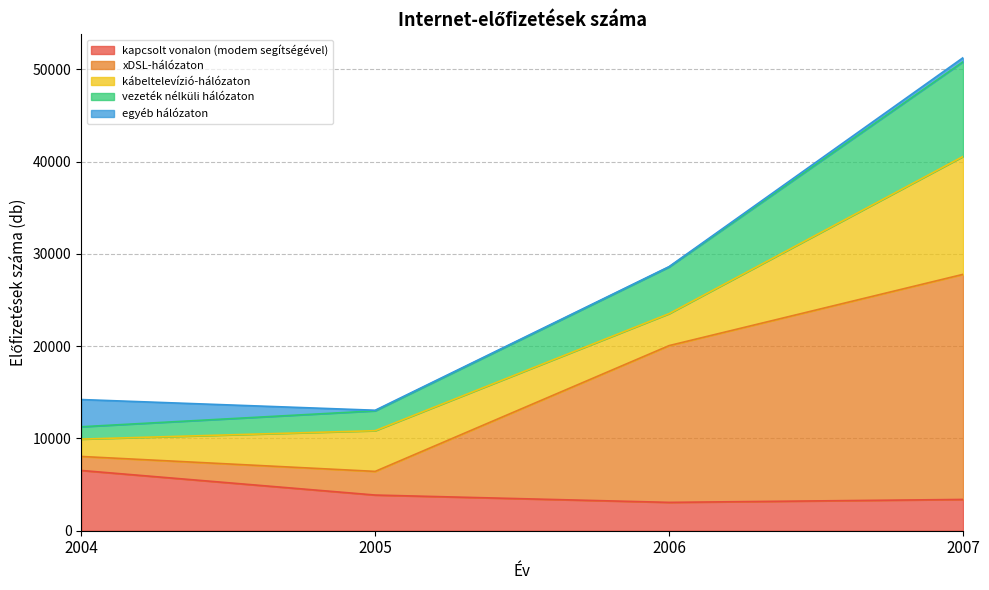

The value of kapcsolt vonalon (modem segítségével) at 2005 is 3867. True or false?

True